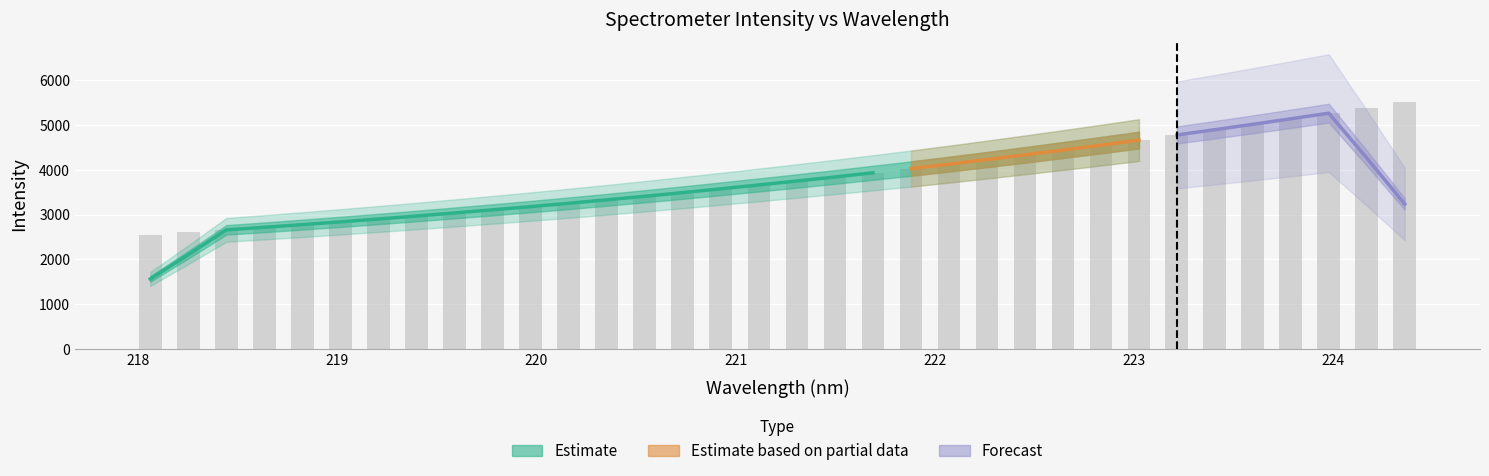

What is the average value?

3821.7